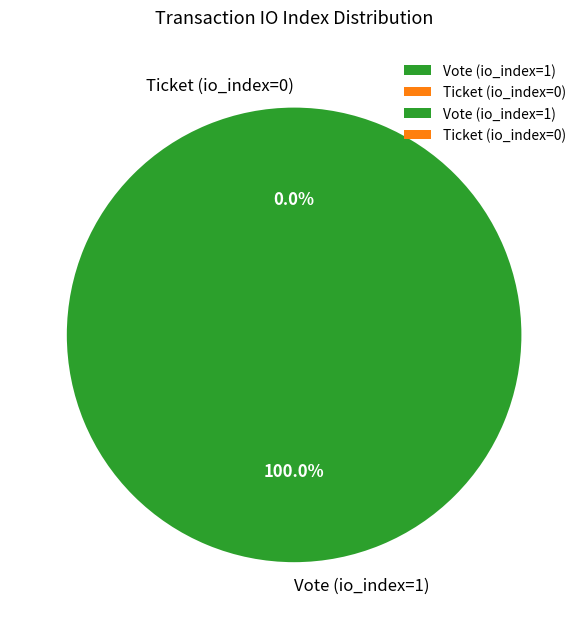

To the nearest percent, what percentage of the pie is Vote (io_index=1)?

100%